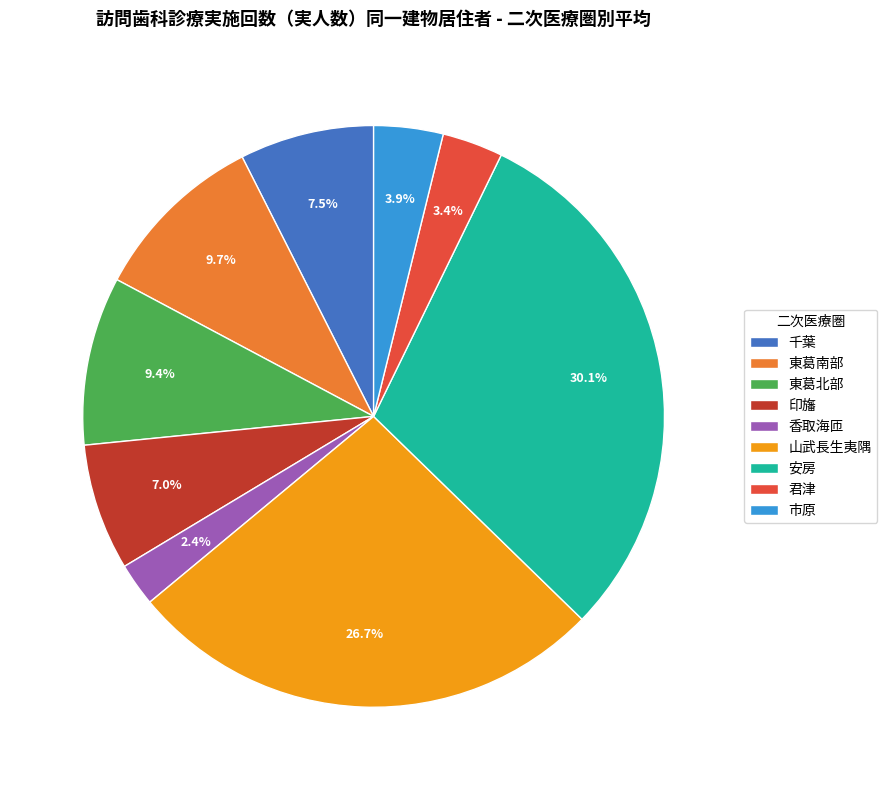

Count the number of slices in the pie.

9